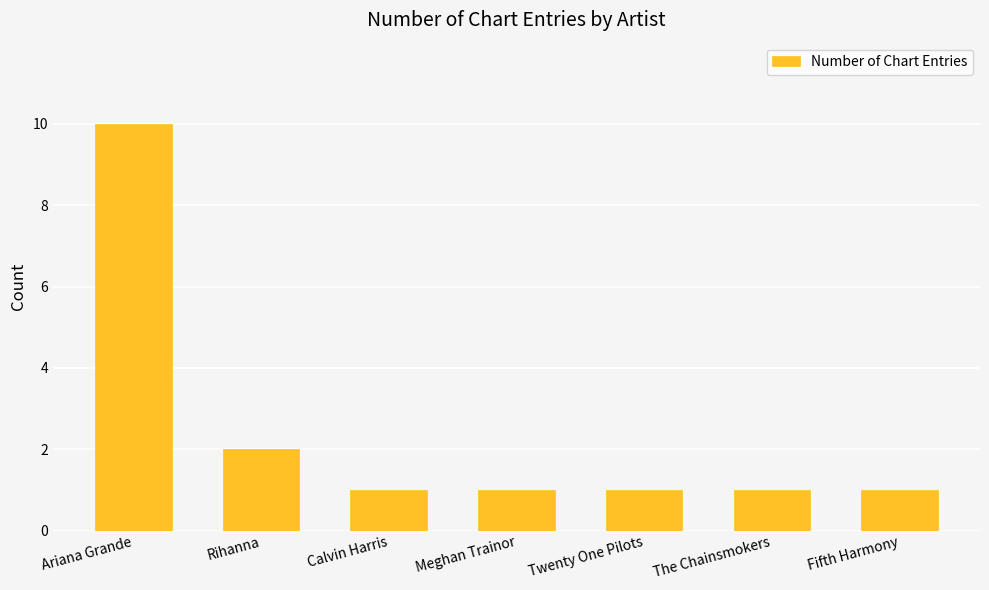

How many distinct data groups are displayed?

1